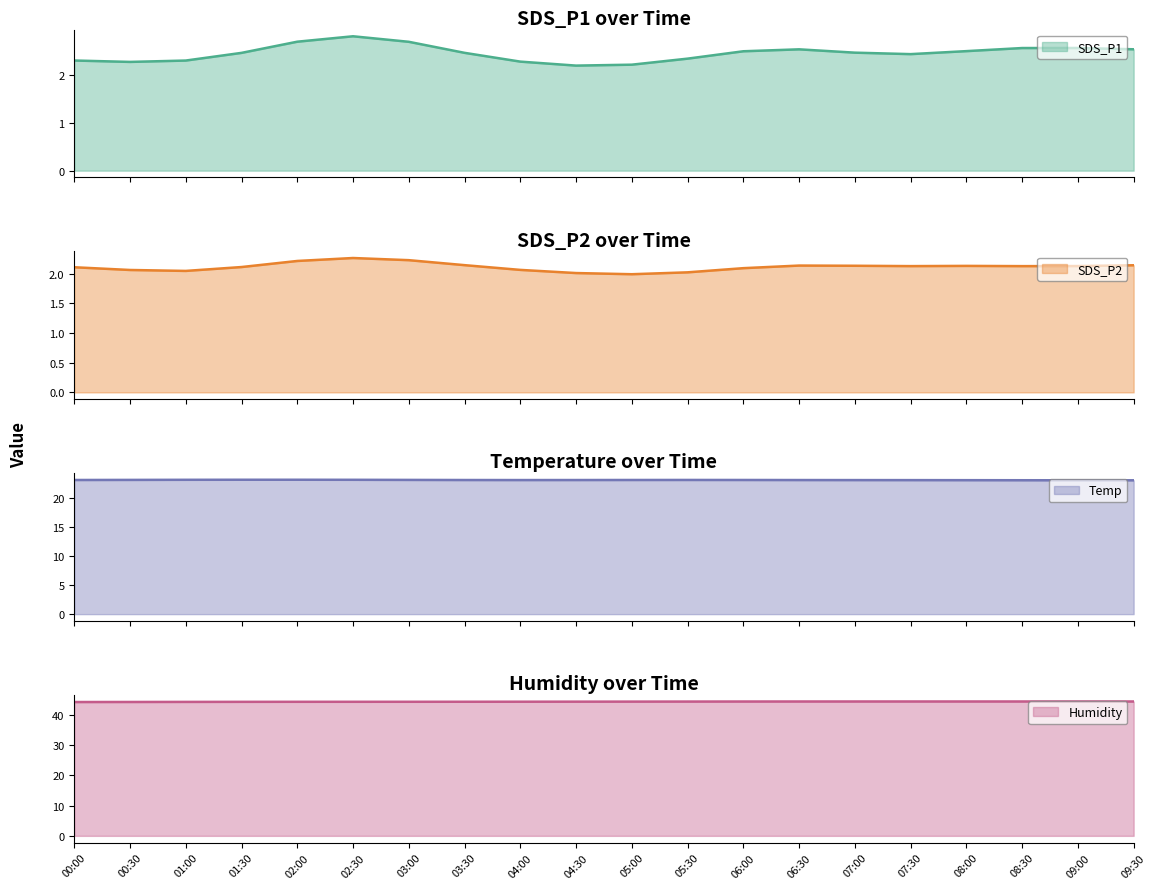

True or false: Humidity has a value of 59.9 at 07:00.

False